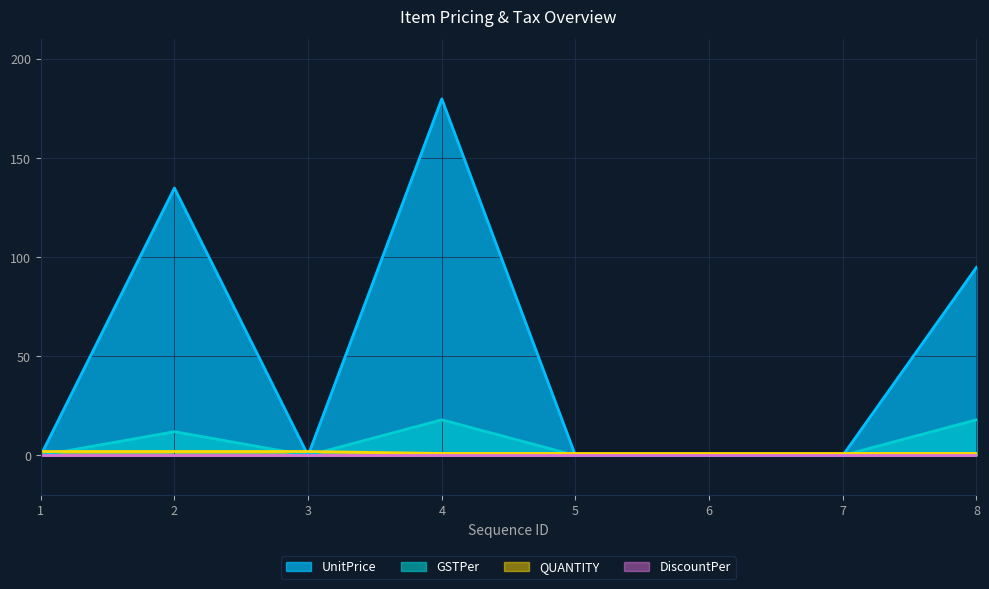

True or false: UnitPrice and GSTPer intersect in this chart.

False